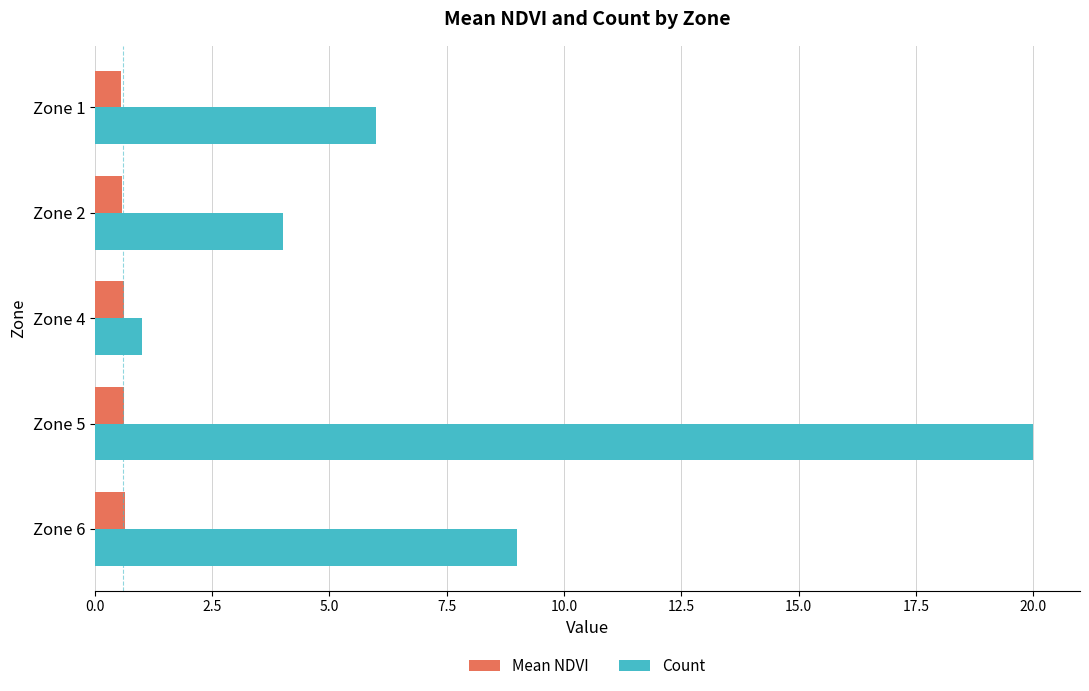

Which series has the largest range (max minus min)?

Count